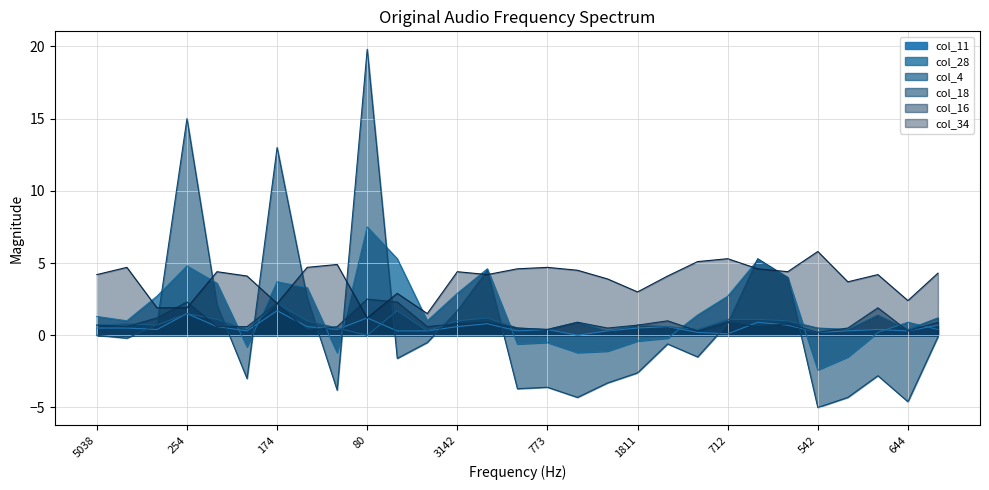

How many lines are shown in the chart?

6